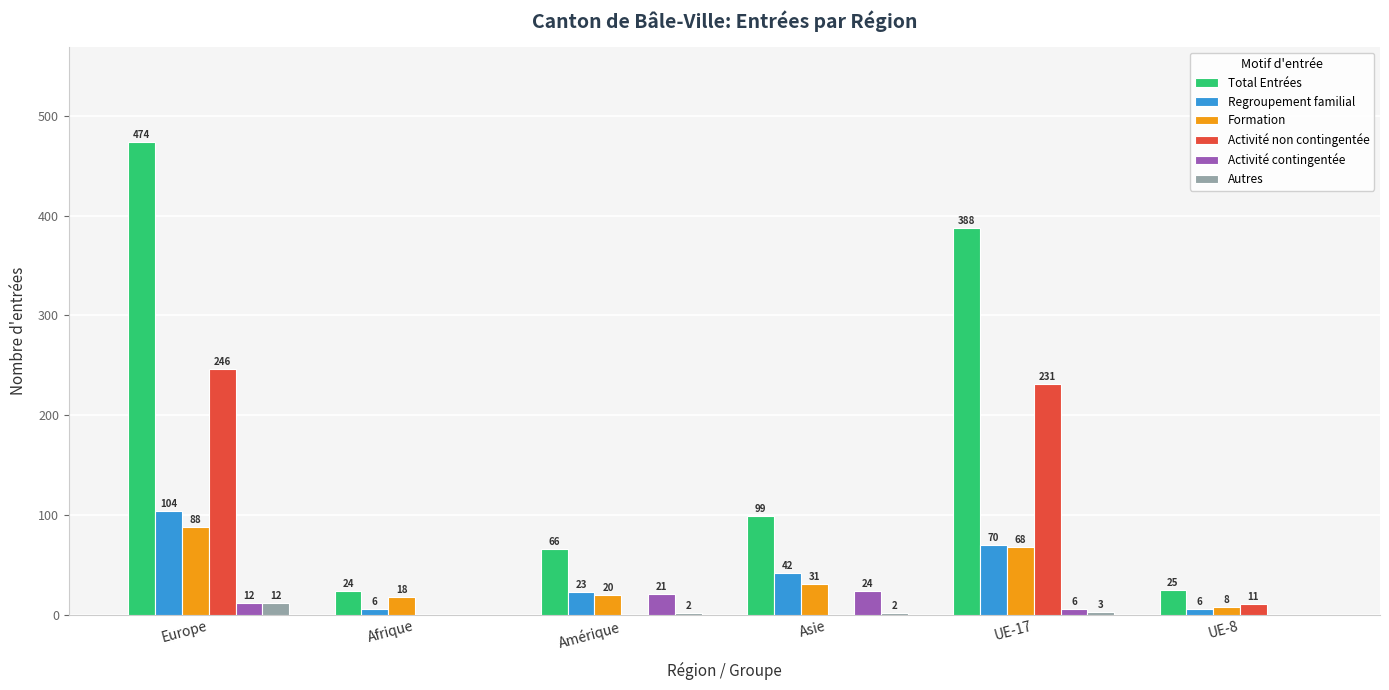

How many groups of bars are there?

6